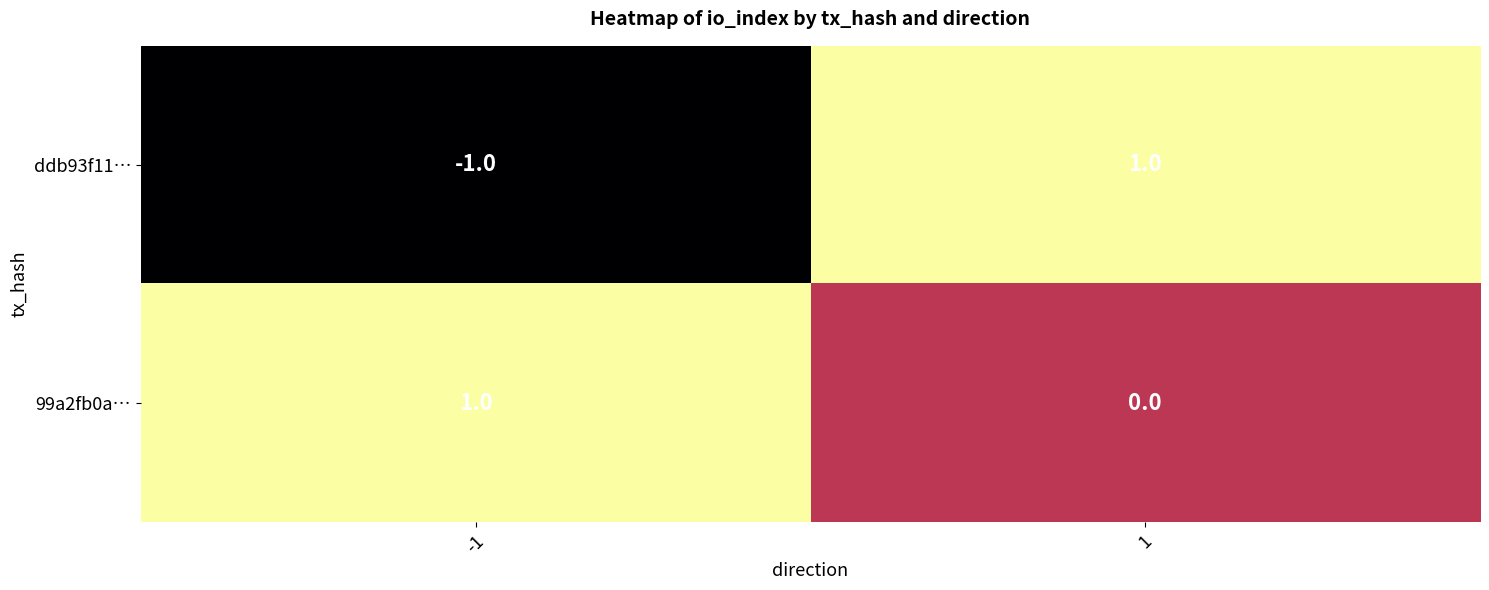

Which series has the widest spread of values?

ddb93f11…